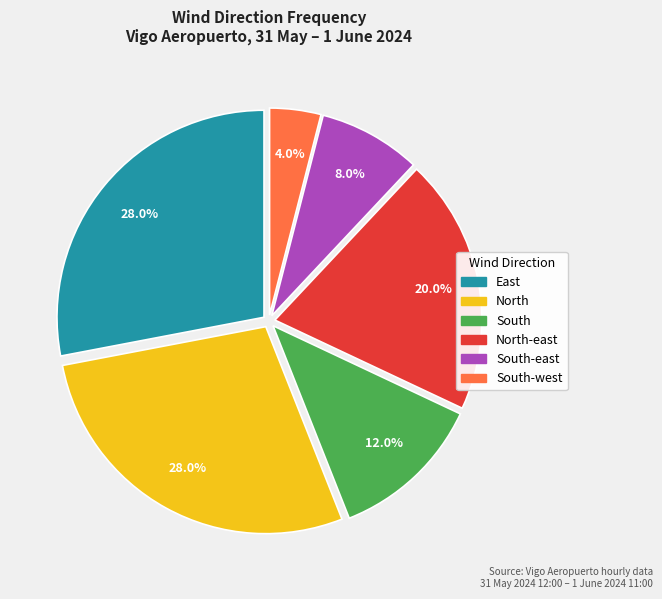

Is there any slice that represents more than half of the pie?

No